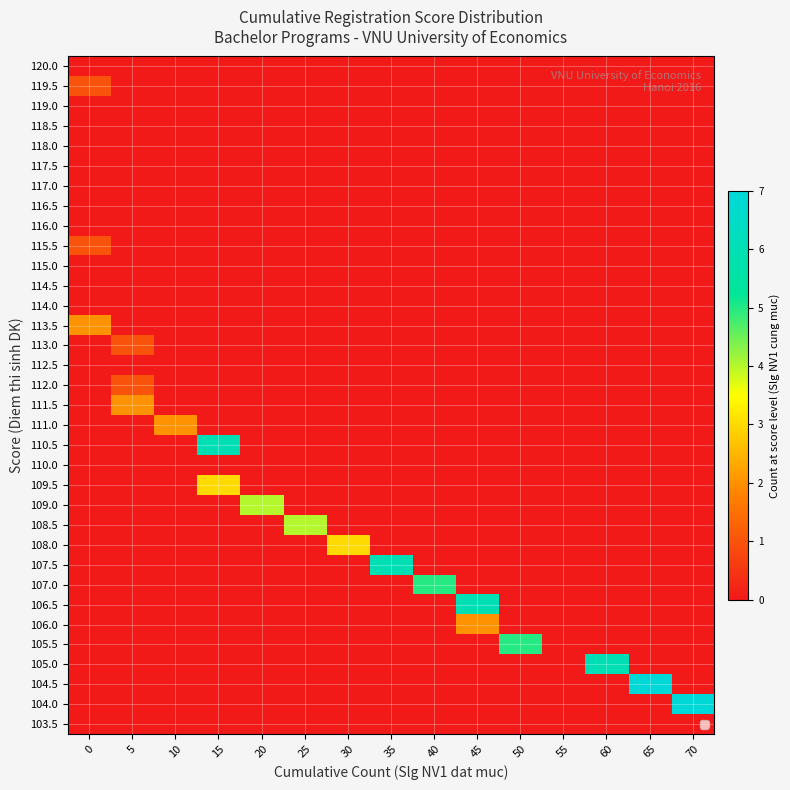

Reading right to left, list all the values displayed in this chart.

103.5: 70=0	65=0	60=0	55=0	50=0	45=0	40=0	35=0	30=0	25=0	20=0	15=0	10=0	5=0	0=0
104.0: 70=7	65=0	60=0	55=0	50=0	45=0	40=0	35=0	30=0	25=0	20=0	15=0	10=0	5=0	0=0
104.5: 70=0	65=7	60=0	55=0	50=0	45=0	40=0	35=0	30=0	25=0	20=0	15=0	10=0	5=0	0=0
105.0: 70=0	65=0	60=6	55=0	50=0	45=0	40=0	35=0	30=0	25=0	20=0	15=0	10=0	5=0	0=0
105.5: 70=0	65=0	60=0	55=0	50=5	45=0	40=0	35=0	30=0	25=0	20=0	15=0	10=0	5=0	0=0
106.0: 70=0	65=0	60=0	55=0	50=0	45=2	40=0	35=0	30=0	25=0	20=0	15=0	10=0	5=0	0=0
106.5: 70=0	65=0	60=0	55=0	50=0	45=6	40=0	35=0	30=0	25=0	20=0	15=0	10=0	5=0	0=0
107.0: 70=0	65=0	60=0	55=0	50=0	45=0	40=5	35=0	30=0	25=0	20=0	15=0	10=0	5=0	0=0
107.5: 70=0	65=0	60=0	55=0	50=0	45=0	40=0	35=6	30=0	25=0	20=0	15=0	10=0	5=0	0=0
108.0: 70=0	65=0	60=0	55=0	50=0	45=0	40=0	35=0	30=3	25=0	20=0	15=0	10=0	5=0	0=0
108.5: 70=0	65=0	60=0	55=0	50=0	45=0	40=0	35=0	30=0	25=4	20=0	15=0	10=0	5=0	0=0
109.0: 70=0	65=0	60=0	55=0	50=0	45=0	40=0	35=0	30=0	25=0	20=4	15=0	10=0	5=0	0=0
109.5: 70=0	65=0	60=0	55=0	50=0	45=0	40=0	35=0	30=0	25=0	20=0	15=3	10=0	5=0	0=0
110.0: 70=0	65=0	60=0	55=0	50=0	45=0	40=0	35=0	30=0	25=0	20=0	15=0	10=0	5=0	0=0
110.5: 70=0	65=0	60=0	55=0	50=0	45=0	40=0	35=0	30=0	25=0	20=0	15=6	10=0	5=0	0=0
111.0: 70=0	65=0	60=0	55=0	50=0	45=0	40=0	35=0	30=0	25=0	20=0	15=0	10=2	5=0	0=0
111.5: 70=0	65=0	60=0	55=0	50=0	45=0	40=0	35=0	30=0	25=0	20=0	15=0	10=0	5=2	0=0
112.0: 70=0	65=0	60=0	55=0	50=0	45=0	40=0	35=0	30=0	25=0	20=0	15=0	10=0	5=1	0=0
112.5: 70=0	65=0	60=0	55=0	50=0	45=0	40=0	35=0	30=0	25=0	20=0	15=0	10=0	5=0	0=0
113.0: 70=0	65=0	60=0	55=0	50=0	45=0	40=0	35=0	30=0	25=0	20=0	15=0	10=0	5=1	0=0
113.5: 70=0	65=0	60=0	55=0	50=0	45=0	40=0	35=0	30=0	25=0	20=0	15=0	10=0	5=0	0=2
114.0: 70=0	65=0	60=0	55=0	50=0	45=0	40=0	35=0	30=0	25=0	20=0	15=0	10=0	5=0	0=0
114.5: 70=0	65=0	60=0	55=0	50=0	45=0	40=0	35=0	30=0	25=0	20=0	15=0	10=0	5=0	0=0
115.0: 70=0	65=0	60=0	55=0	50=0	45=0	40=0	35=0	30=0	25=0	20=0	15=0	10=0	5=0	0=0
115.5: 70=0	65=0	60=0	55=0	50=0	45=0	40=0	35=0	30=0	25=0	20=0	15=0	10=0	5=0	0=1
116.0: 70=0	65=0	60=0	55=0	50=0	45=0	40=0	35=0	30=0	25=0	20=0	15=0	10=0	5=0	0=0
116.5: 70=0	65=0	60=0	55=0	50=0	45=0	40=0	35=0	30=0	25=0	20=0	15=0	10=0	5=0	0=0
117.0: 70=0	65=0	60=0	55=0	50=0	45=0	40=0	35=0	30=0	25=0	20=0	15=0	10=0	5=0	0=0
117.5: 70=0	65=0	60=0	55=0	50=0	45=0	40=0	35=0	30=0	25=0	20=0	15=0	10=0	5=0	0=0
118.0: 70=0	65=0	60=0	55=0	50=0	45=0	40=0	35=0	30=0	25=0	20=0	15=0	10=0	5=0	0=0
118.5: 70=0	65=0	60=0	55=0	50=0	45=0	40=0	35=0	30=0	25=0	20=0	15=0	10=0	5=0	0=0
119.0: 70=0	65=0	60=0	55=0	50=0	45=0	40=0	35=0	30=0	25=0	20=0	15=0	10=0	5=0	0=0
119.5: 70=0	65=0	60=0	55=0	50=0	45=0	40=0	35=0	30=0	25=0	20=0	15=0	10=0	5=0	0=1
120.0: 70=0	65=0	60=0	55=0	50=0	45=0	40=0	35=0	30=0	25=0	20=0	15=0	10=0	5=0	0=0